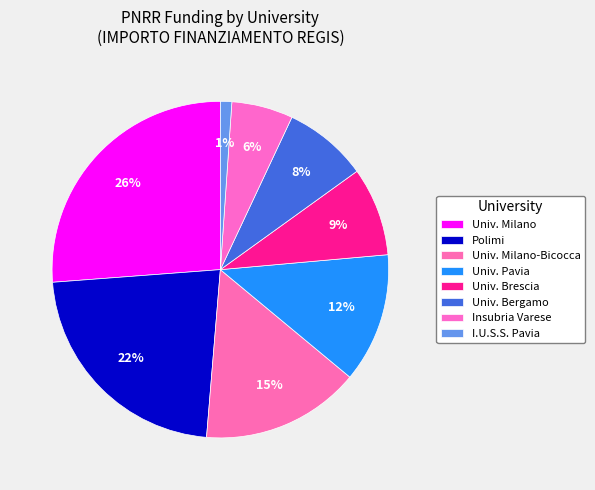

To the nearest percent, what is the difference between the largest and smallest slice percentages?

25%